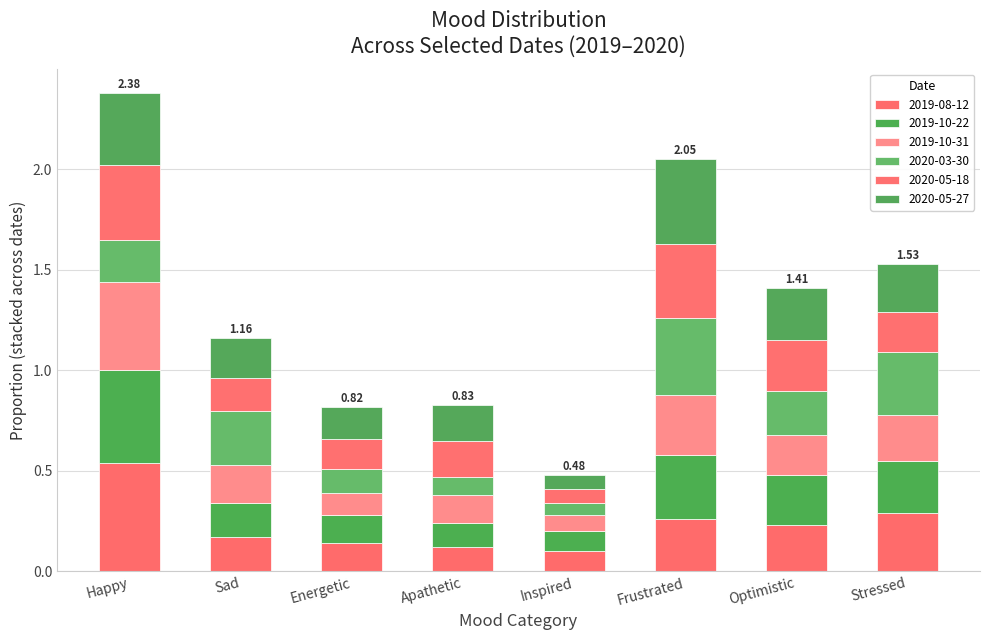

Count the number of data series in this chart.

6